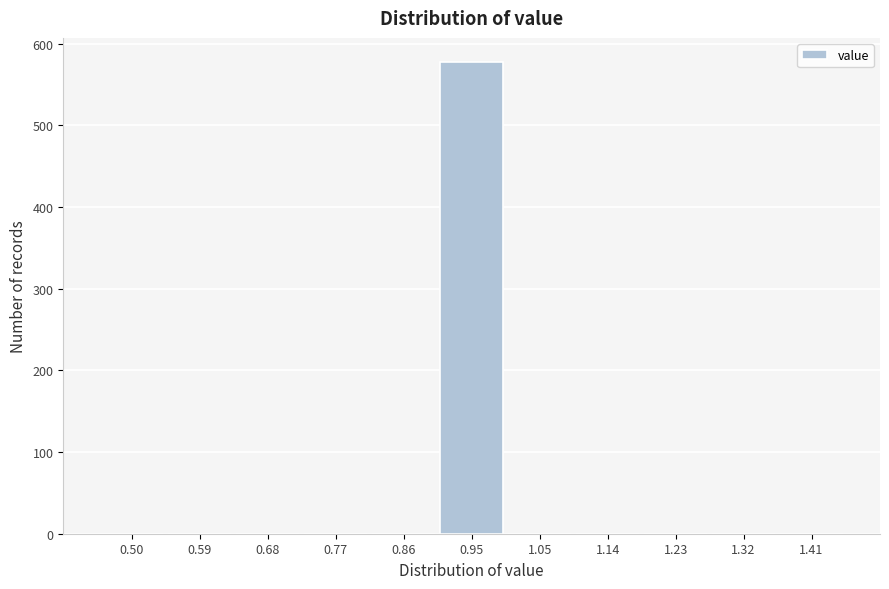

Reading right to left, what are all the values shown in this chart?

1.41=0	1.32=0	1.23=0	1.14=0	1.05=0	0.95=578	0.86=0	0.77=0	0.68=0	0.59=0	0.50=0